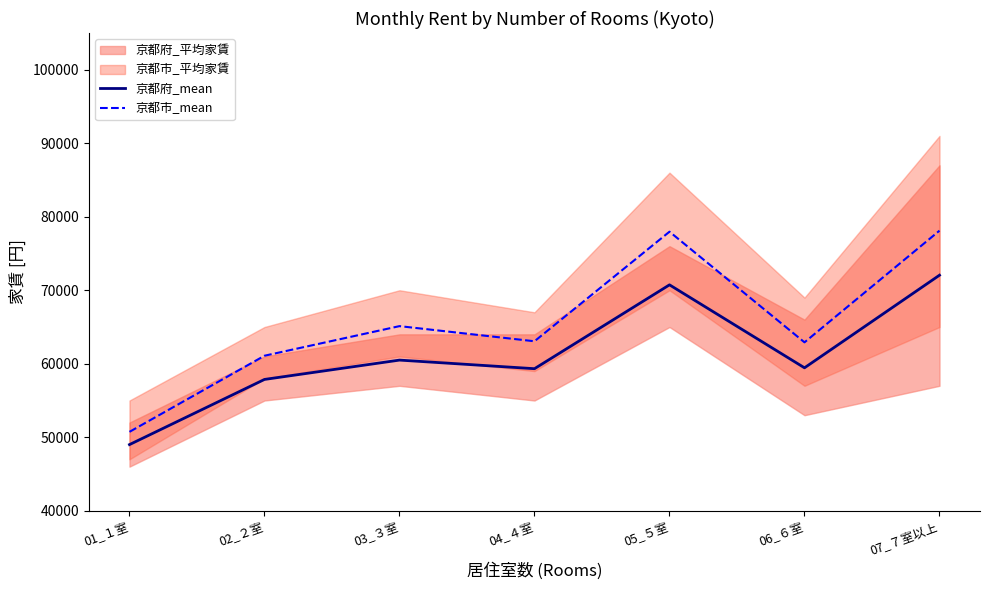

At how many categories does at least one series exceed 69067?

2